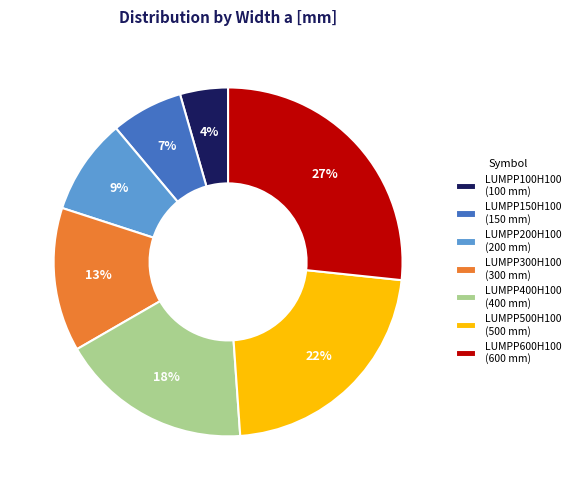

To the nearest percent, what percentage of the pie is LUMPP150H100?

7%